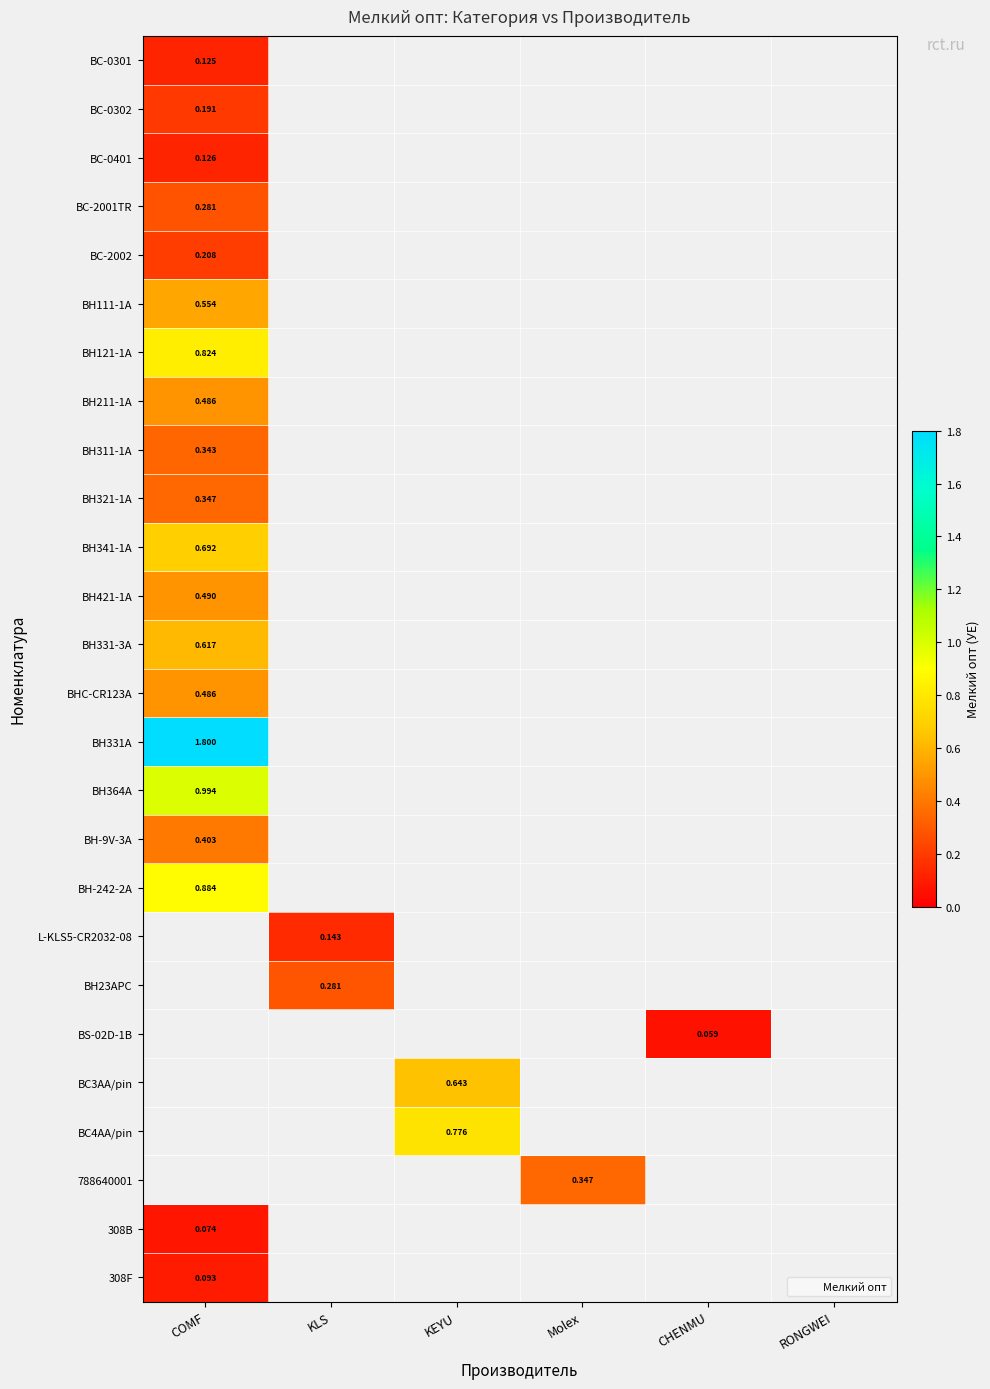

What is the lowest value of the BH111-1A series?

0.6